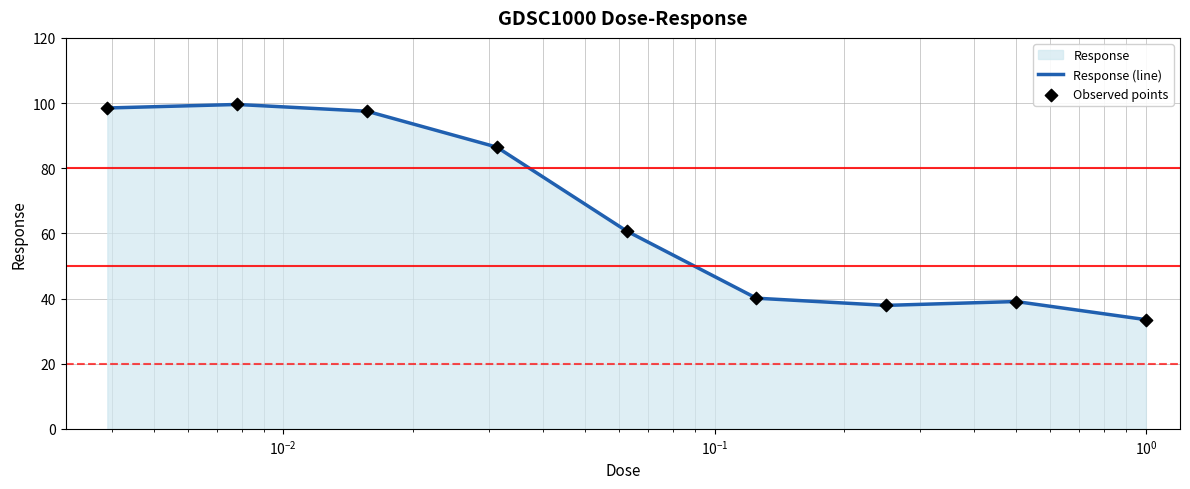

Which series reaches the maximum Y coordinate?

Response (line)